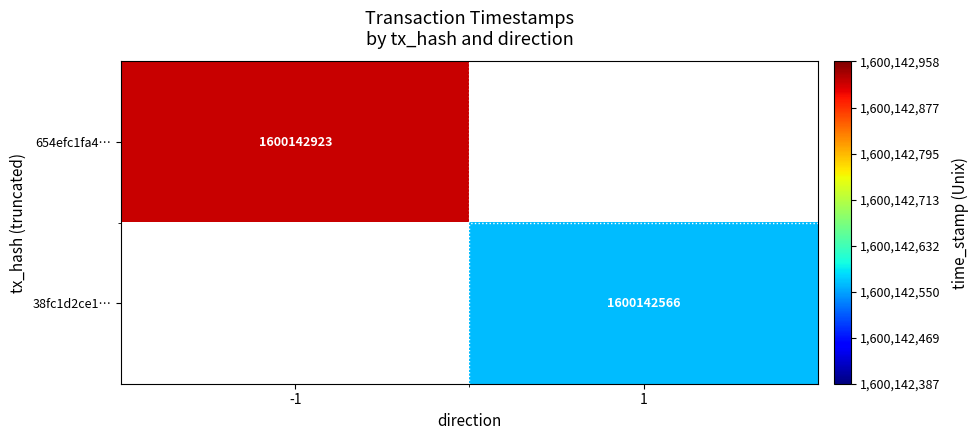

The value of 654efc1fa408f7e5a7a1b7d67775c2f64b8404d at time_stamp is 1600142923. True or false?

True